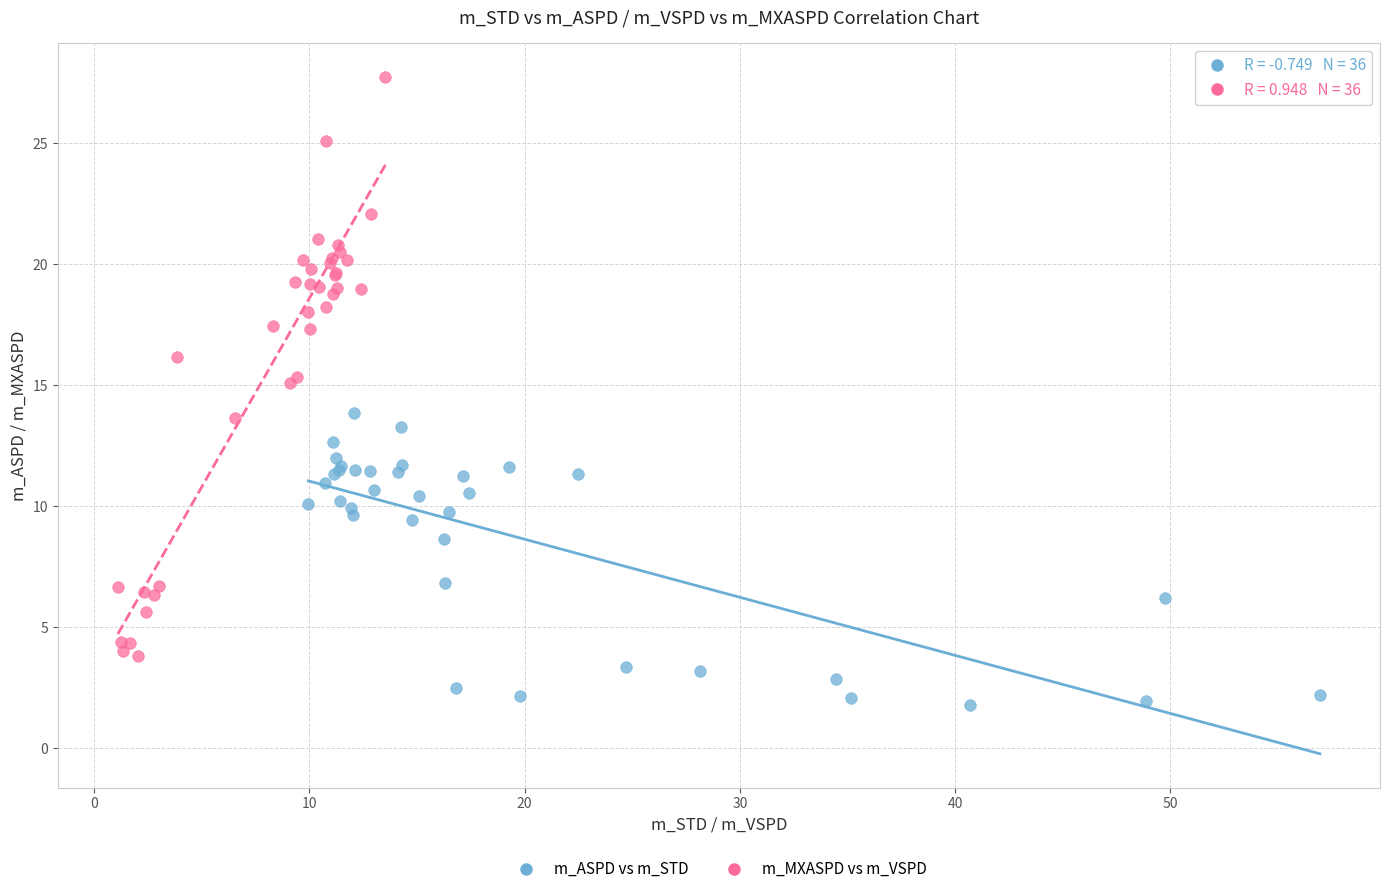

Which series reaches the maximum Y coordinate?

m_MXASPD vs m_VSPD